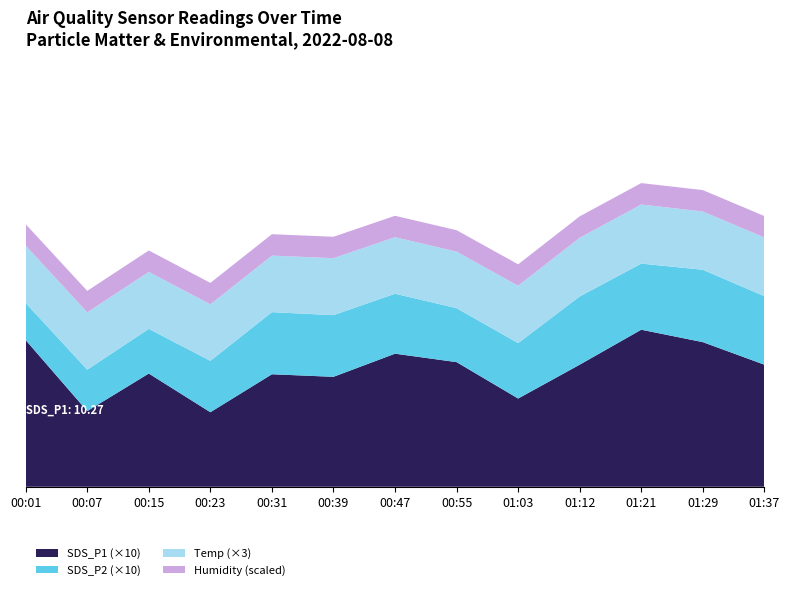

Reading left to right, extract all data points from this chart.

SDS_P1: 10.3	6.2	8.2	6.8	7.0	7.5	8.2	9.1	7.8	8.5	9.3	7.6	8.9
SDS_P2: 2.6	4.2	4.2	4.4	4.8	4.9	5.1	4.8	5.2	4.6	5.3	4.7	5.0
Temp: 13.4	13.2	13.2	13.7	13.7	13.6	13.5	13.4	13.5	13.6	13.7	13.8	13.9
Humidity: 99.9	99.9	99.9	99.9	99.9	99.9	99.9	99.9	99.9	99.9	99.9	99.9	99.9